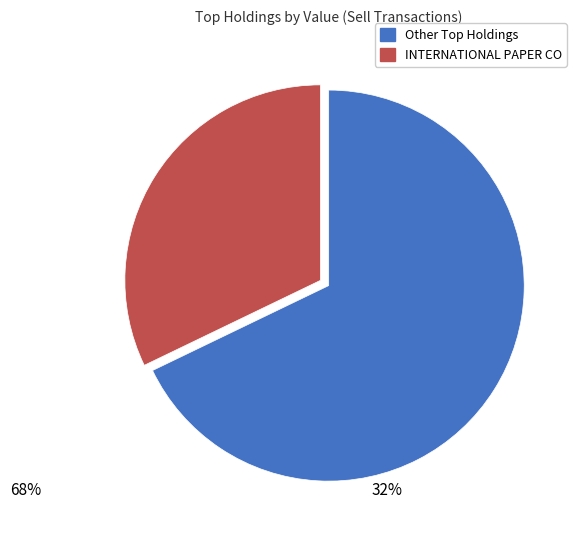

Does any single category account for the majority?

Yes